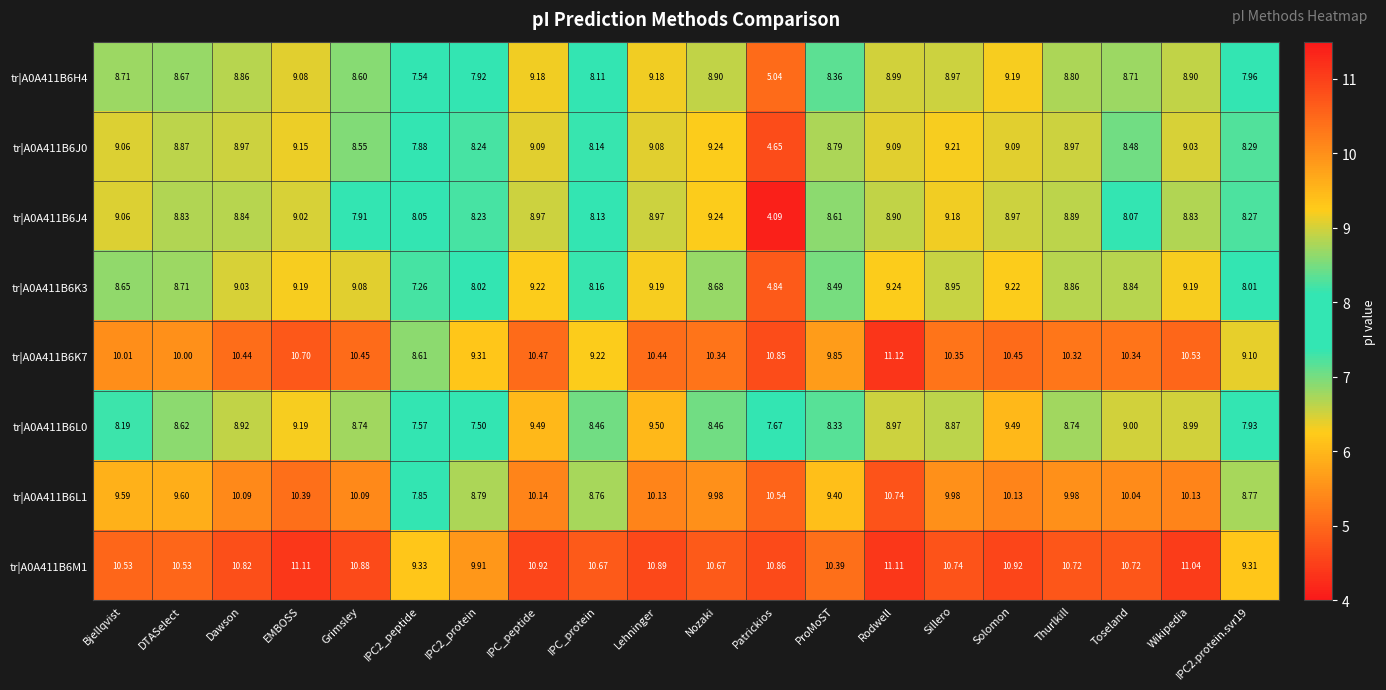

Count the number of data series in this chart.

8